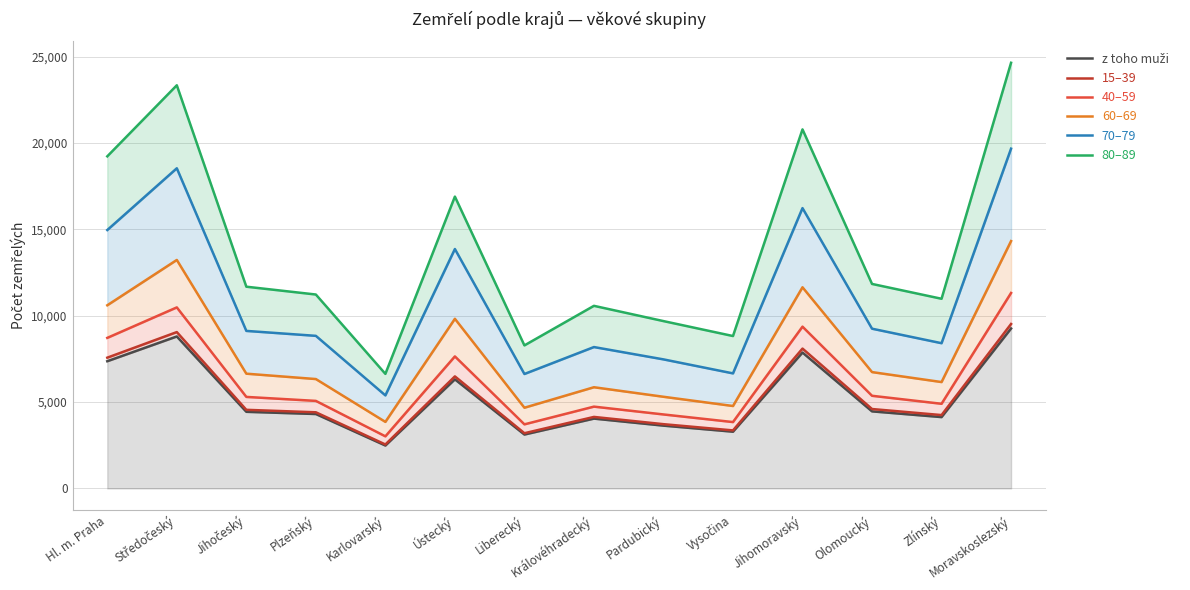

Which series has the largest total across all categories?

80–89